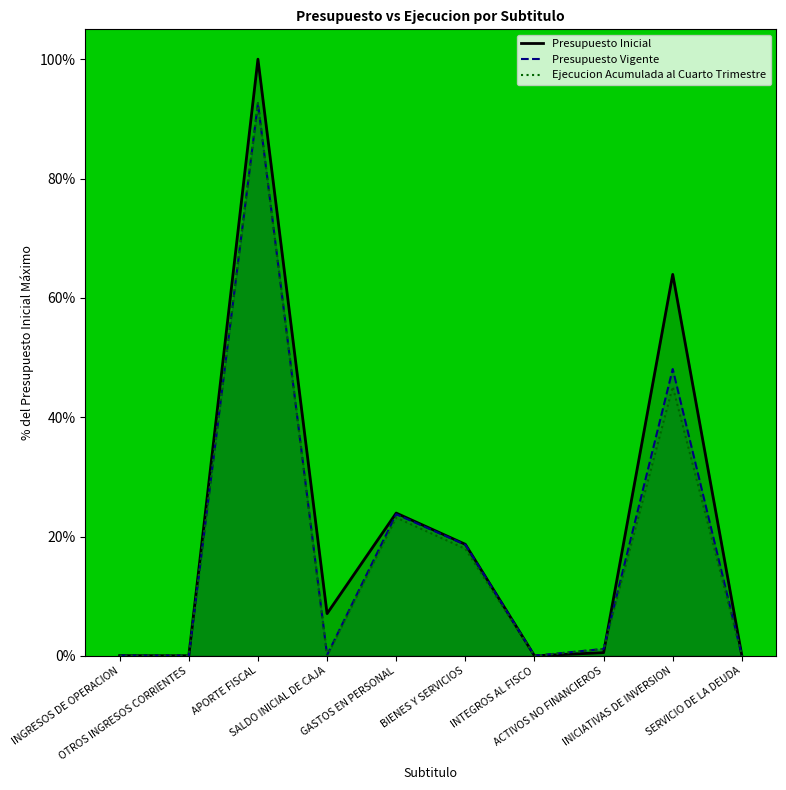

Count the number of data series in this chart.

3